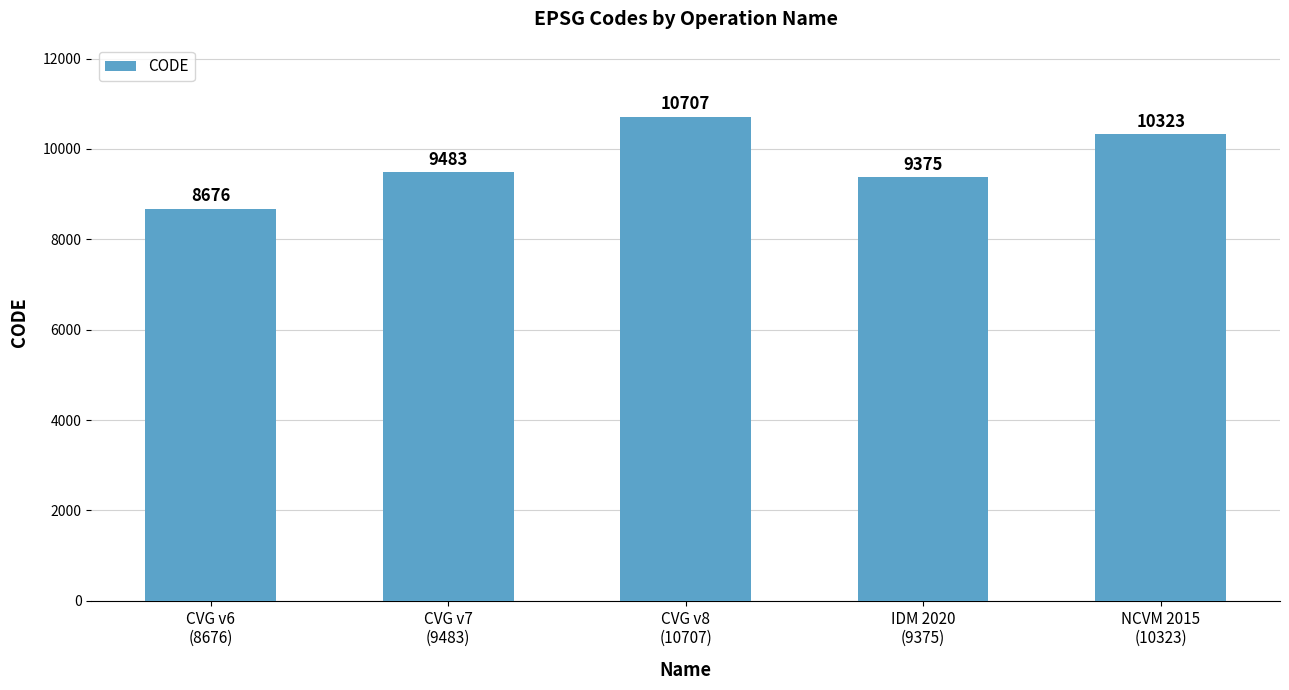

List the labels in order of value, largest first.

CVG v8
(10707), NCVM 2015
(10323), CVG v7
(9483), IDM 2020
(9375), CVG v6
(8676)